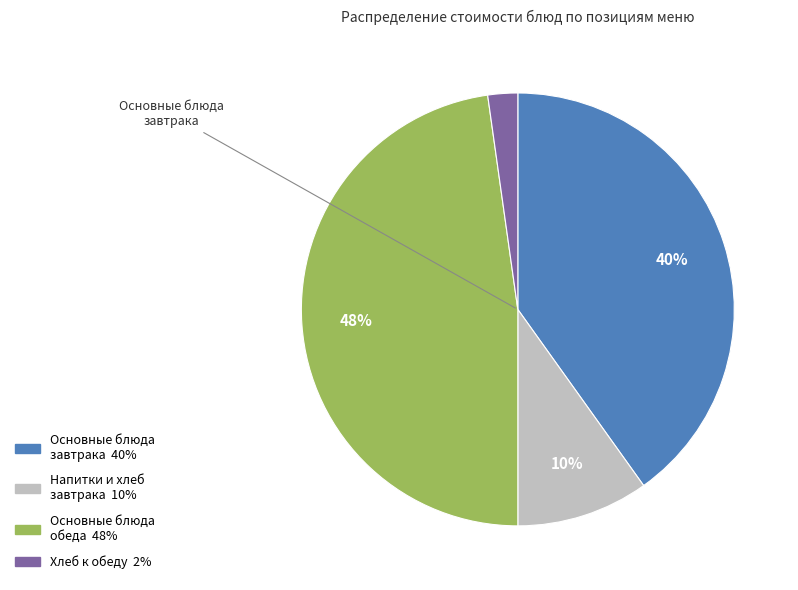

Is there any slice that represents more than half of the pie?

No